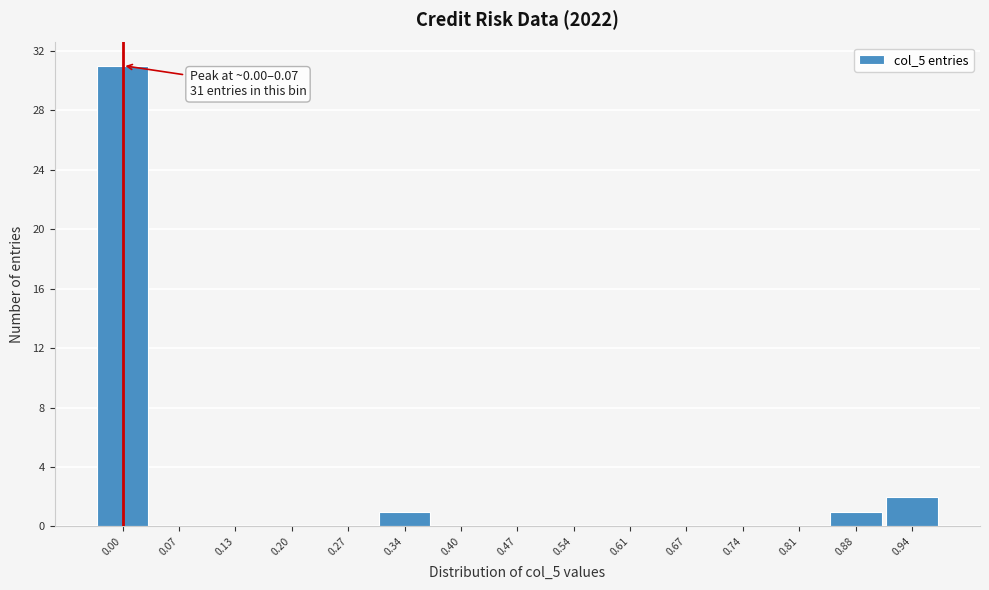

Reading left to right, extract all data points from this chart.

0.00=31	0.07=0	0.13=0	0.20=0	0.27=0	0.34=1	0.40=0	0.47=0	0.54=0	0.61=0	0.67=0	0.74=0	0.81=0	0.88=1	0.94=2